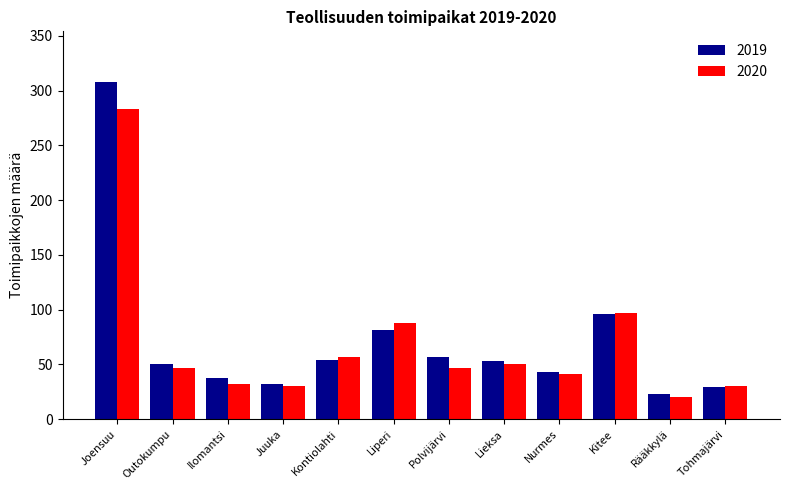

What are all the series names shown in the legend?

2019, 2020